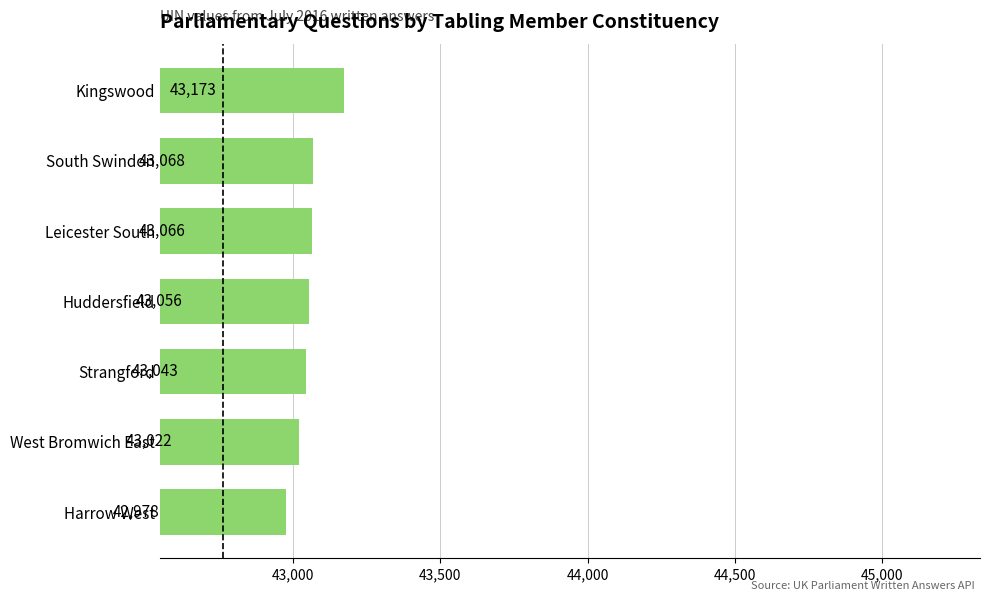

At which category does the chart reach its minimum across all series?

Harrow West